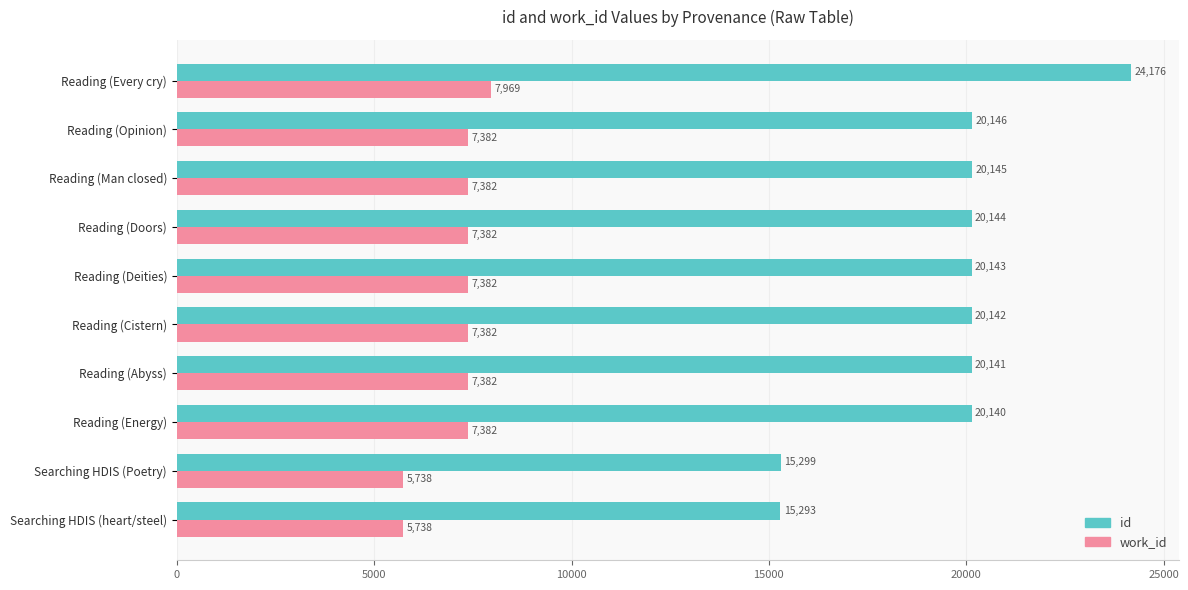

List the series in order of their overall mean, lowest first.

work_id, id